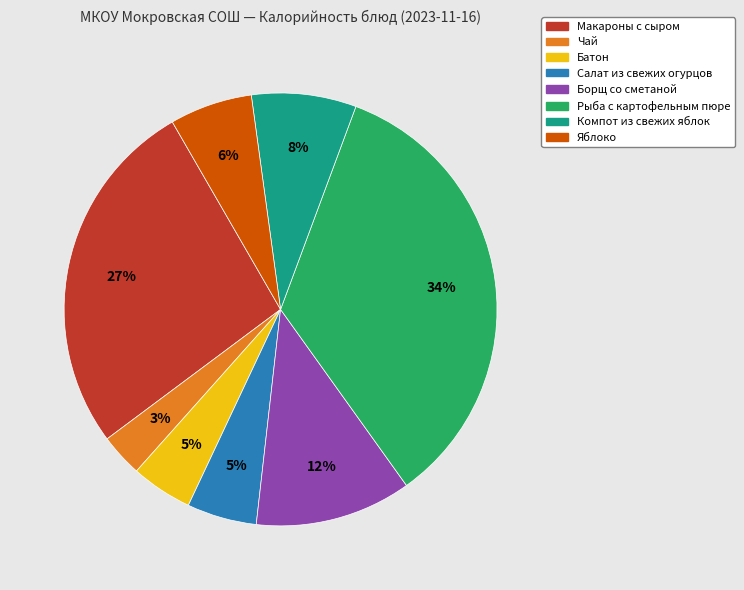

Which slice is the smallest?

Чай